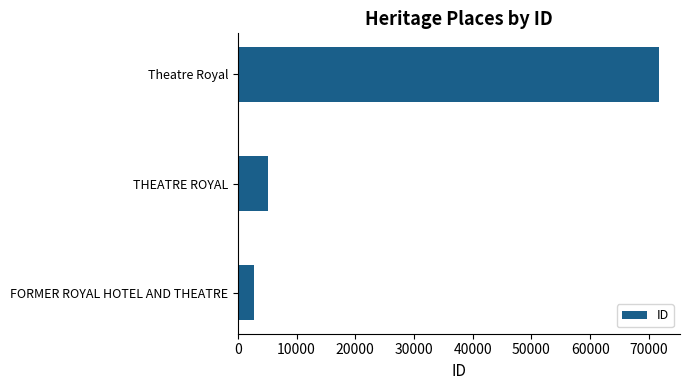

Reading top to bottom, what are all the values shown in this chart?

Theatre Royal=71705	THEATRE ROYAL=5218	FORMER ROYAL HOTEL AND THEATRE=2818